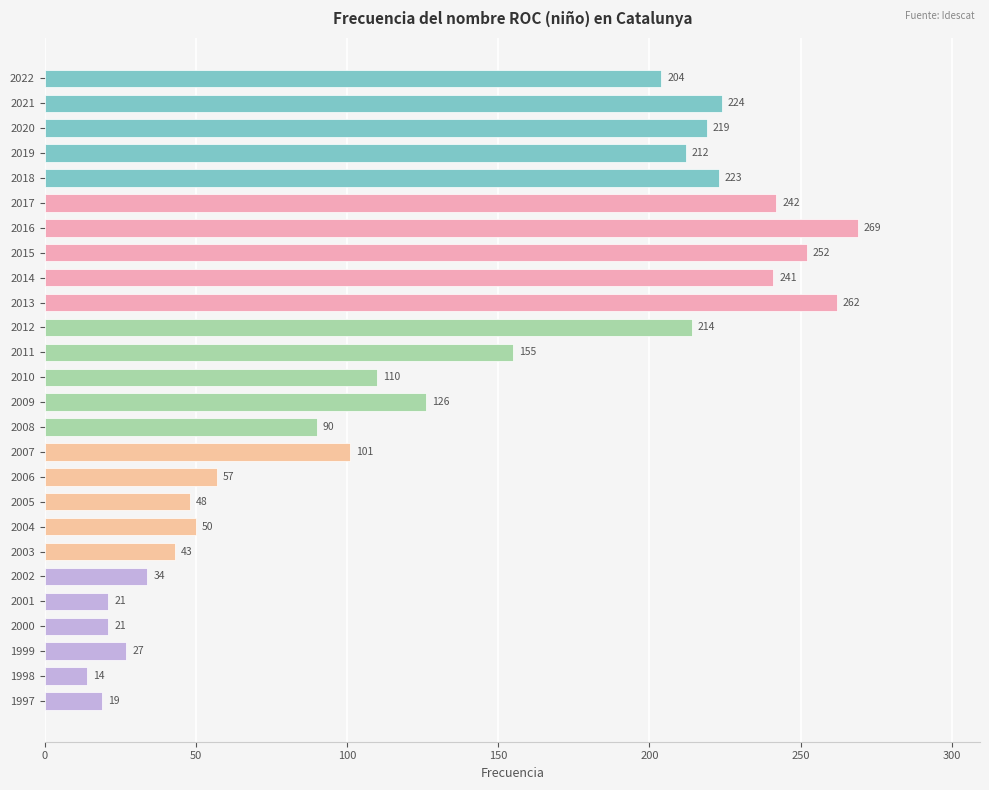

What is the value of the 7th bar from the top?

269